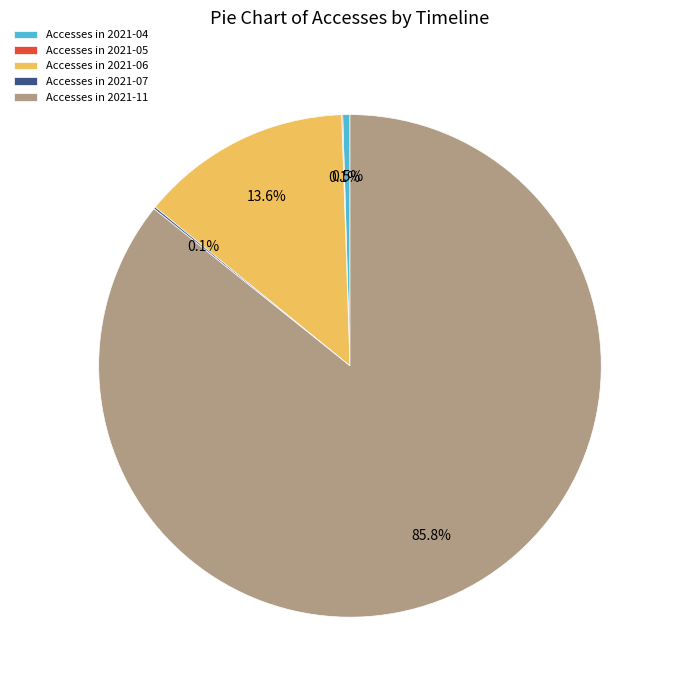

To the nearest percent, what is the difference between the largest and smallest slice percentages?

86%